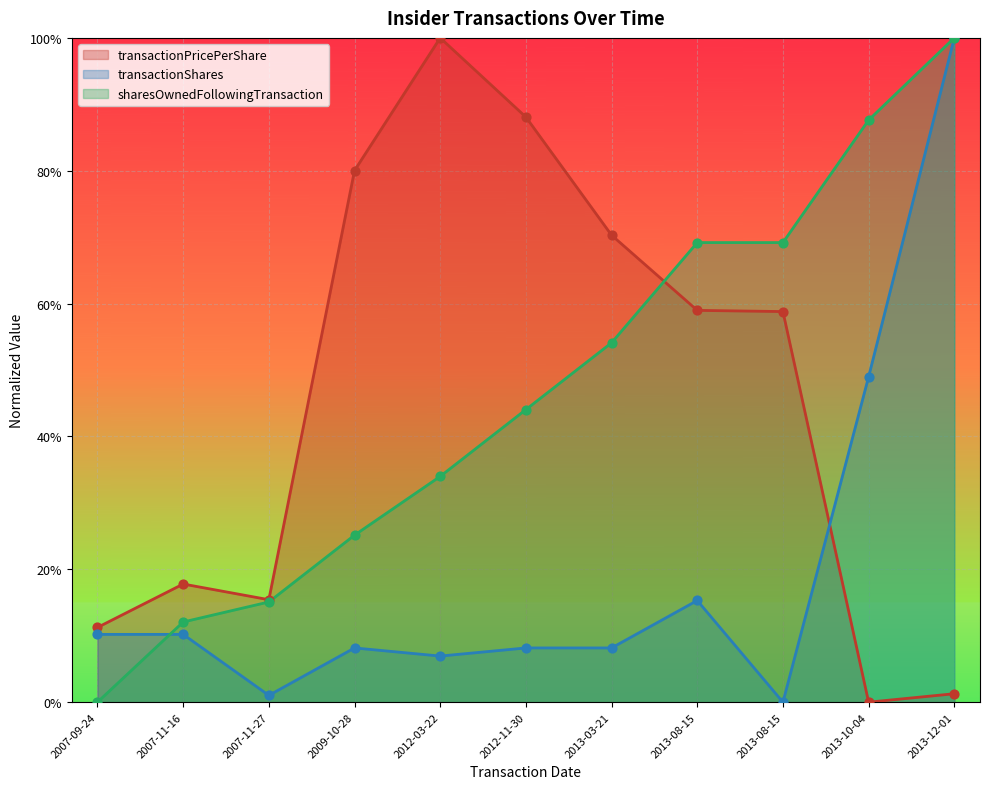

At which category is the sum across all series the highest?

2013-12-01